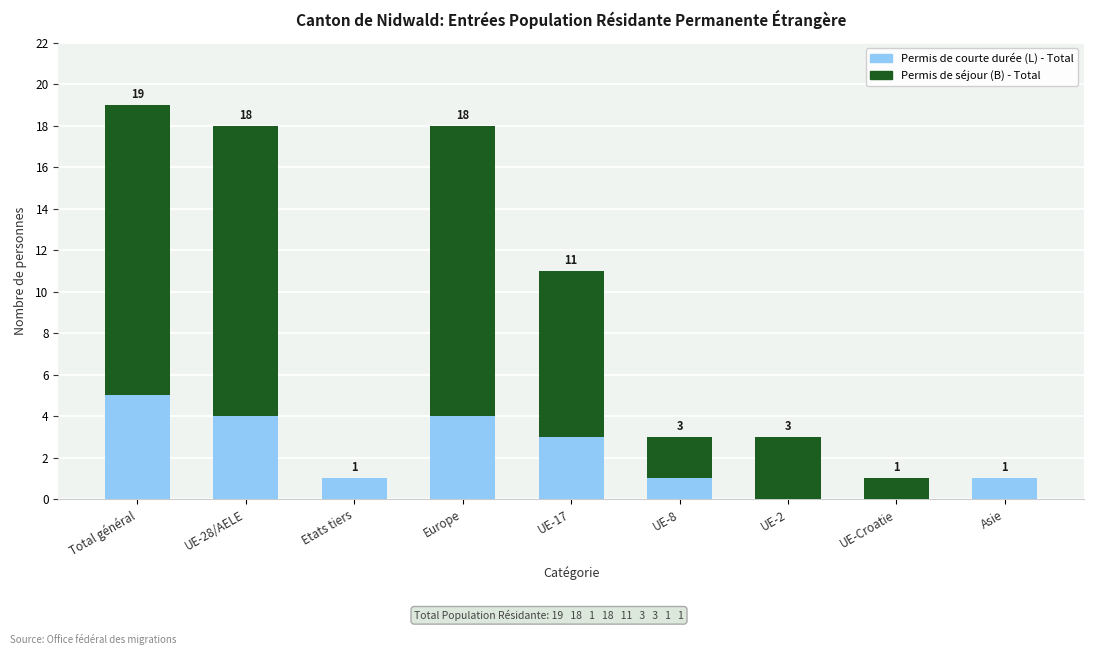

What is the sum of all Permis de courte durée (L) - Total values?

19